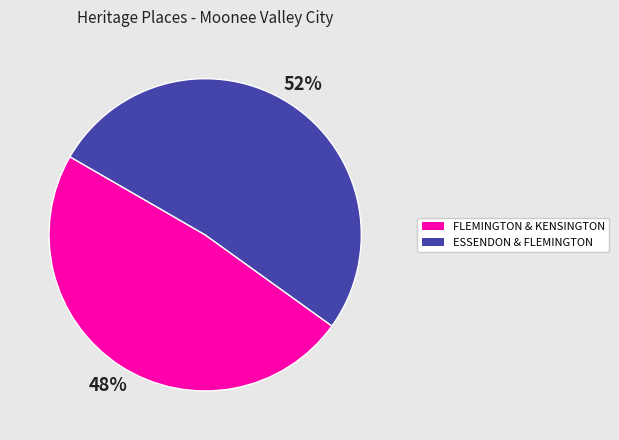

Is there a majority slice in this chart?

Yes